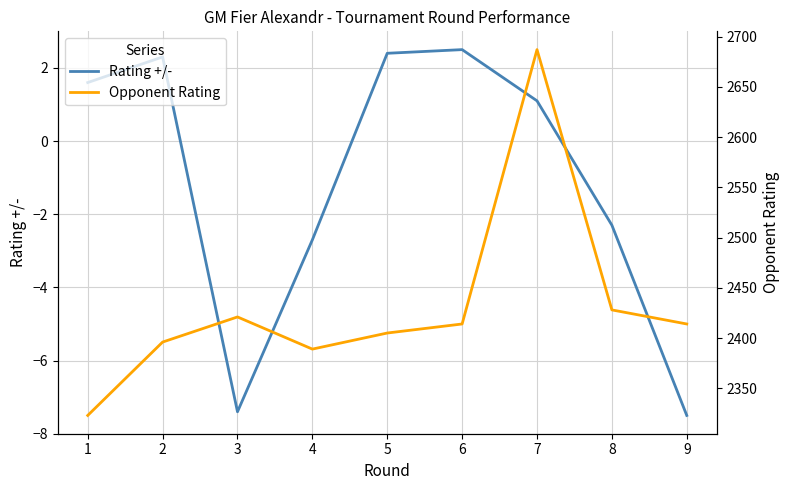

Reading right to left, what are all the values shown in this chart?

Rating +/-: -7.5	-2.3	1.1	2.5	2.4	-2.7	-7.4	2.3	1.6
Opponent Rating: 2414.0	2428.0	2687.0	2414.0	2405.0	2389.0	2421.0	2396.0	2323.0